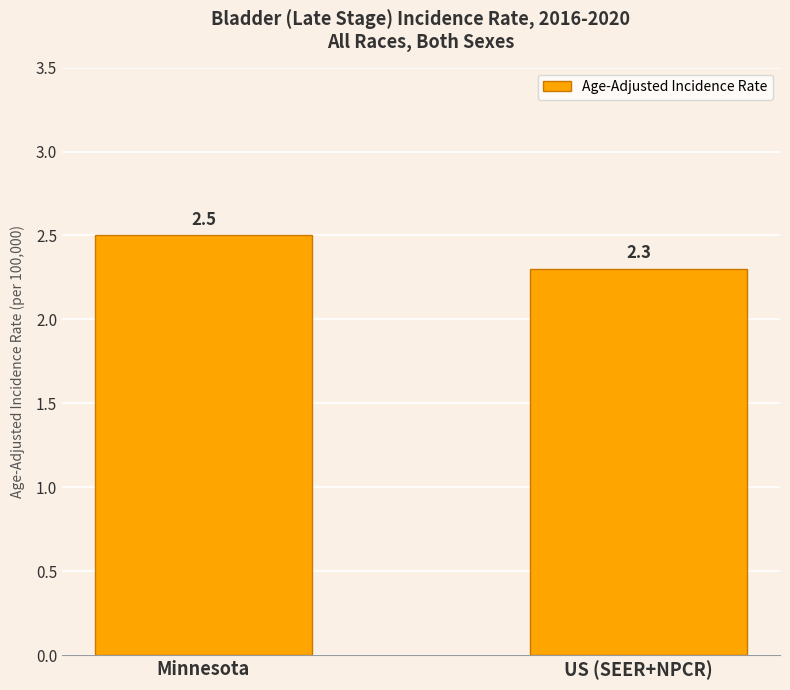

True or false: the data shows 2.5 at Minnesota.

True